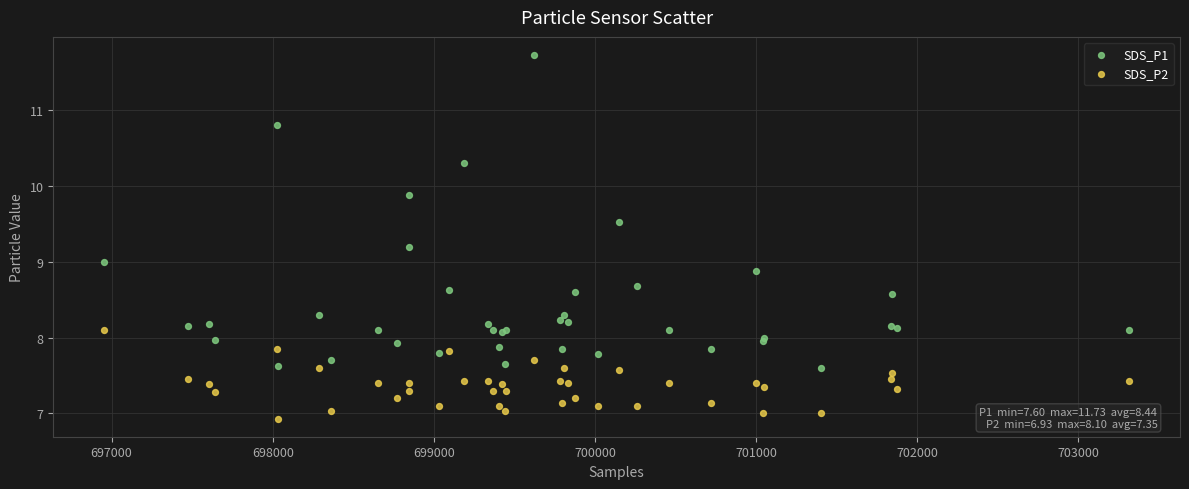

Which series has the largest Y range (max minus min)?

SDS_P1